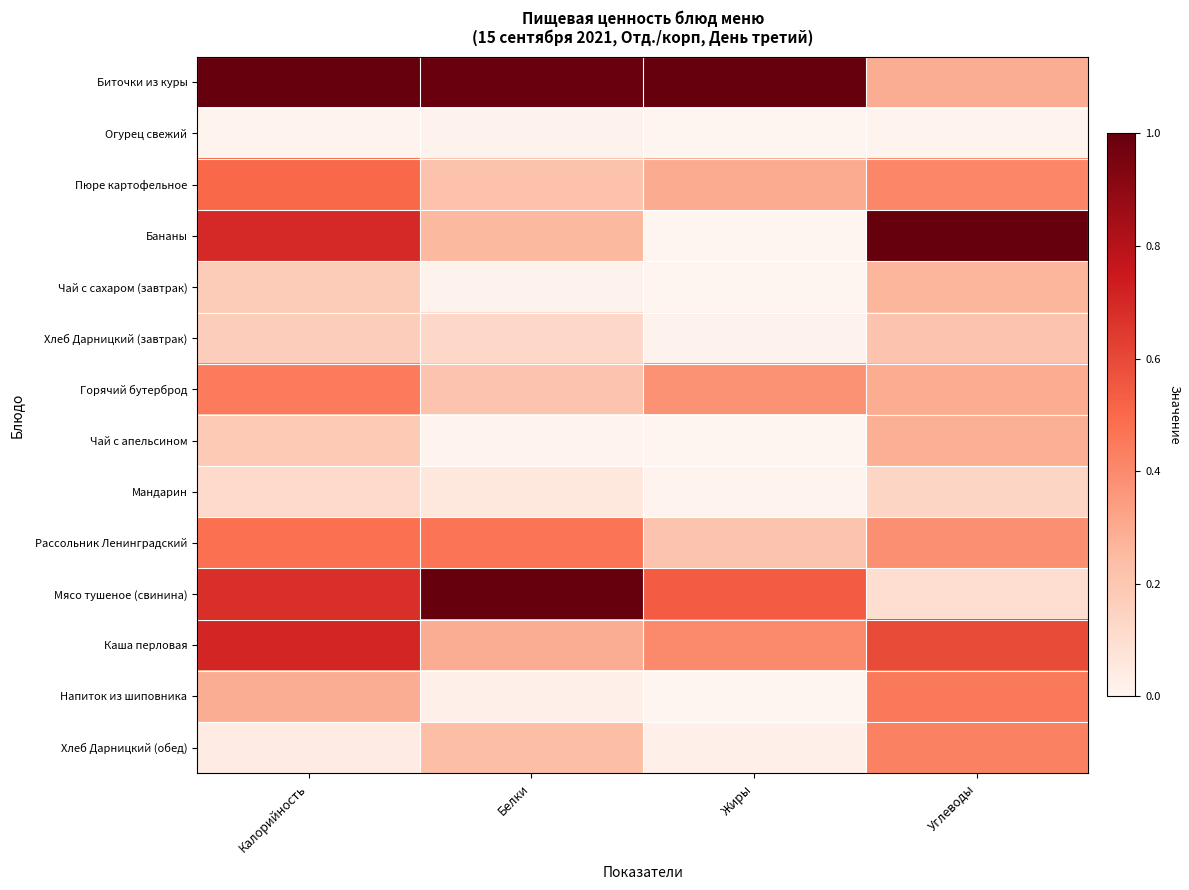

Between Жиры and Калорийность, which is larger?

Жиры